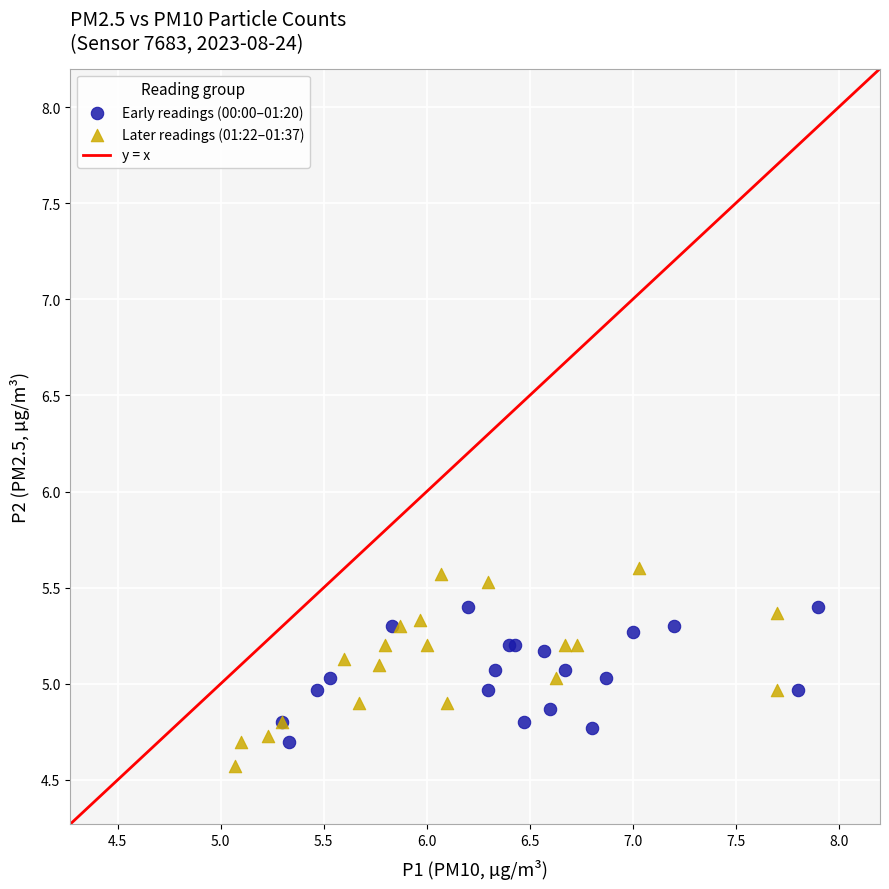

Which series has the largest Y range (max minus min)?

Later readings (01:22–01:37)